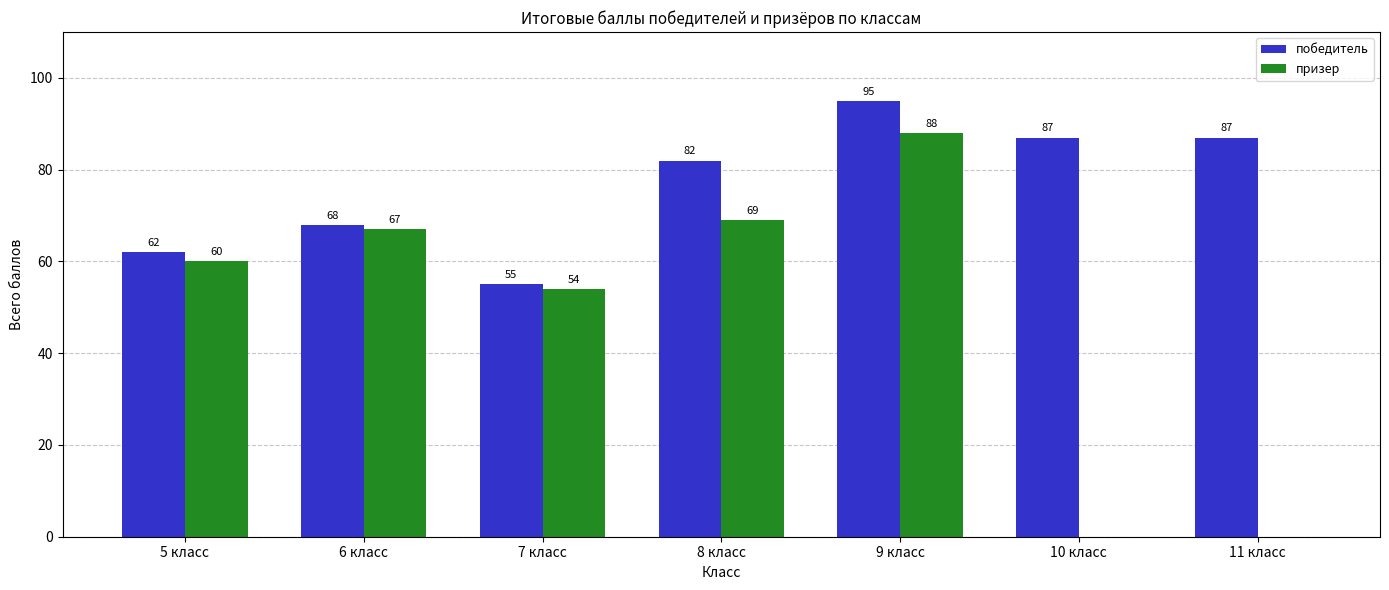

Is the value of победитель at 5 класс greater than the value of призер at 8 класс?

No